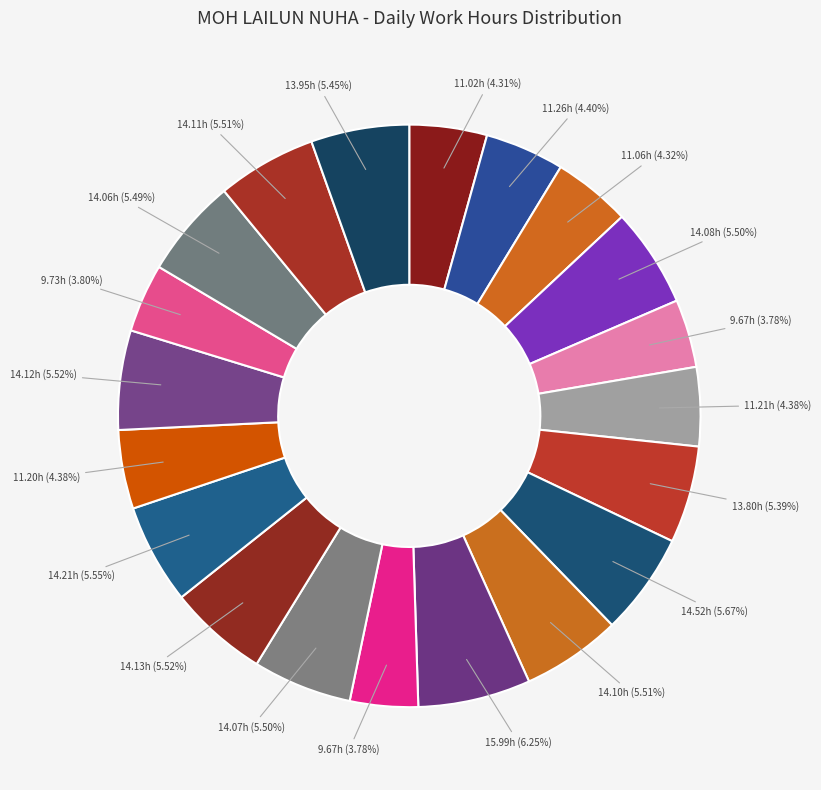

How many segments does this pie chart have?

20